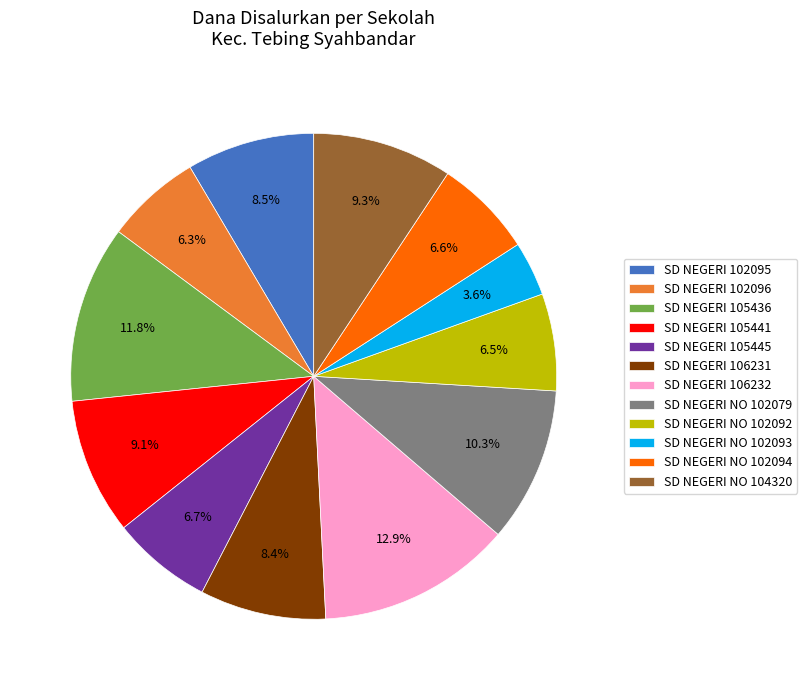

To the nearest percent, what portion does SD NEGERI NO 104320 represent?

9%